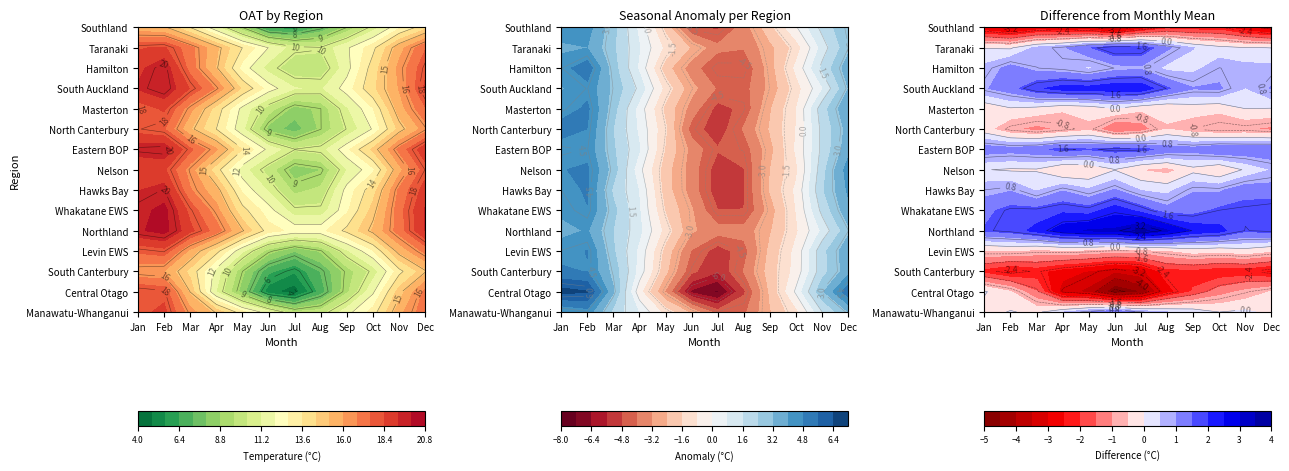

What is the minimum value shown in the chart?

4.3